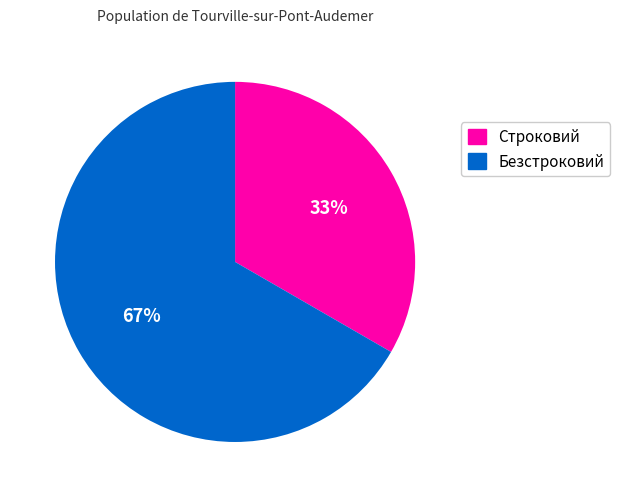

Which slice is the largest?

Безстроковий